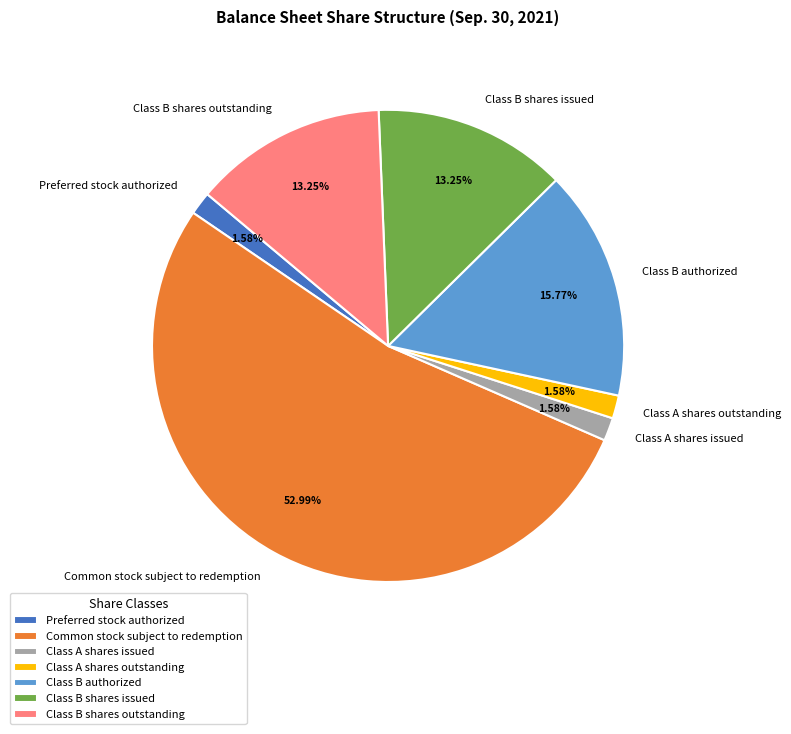

Which has a higher value, Common stock subject to redemption or Class B shares issued?

Common stock subject to redemption